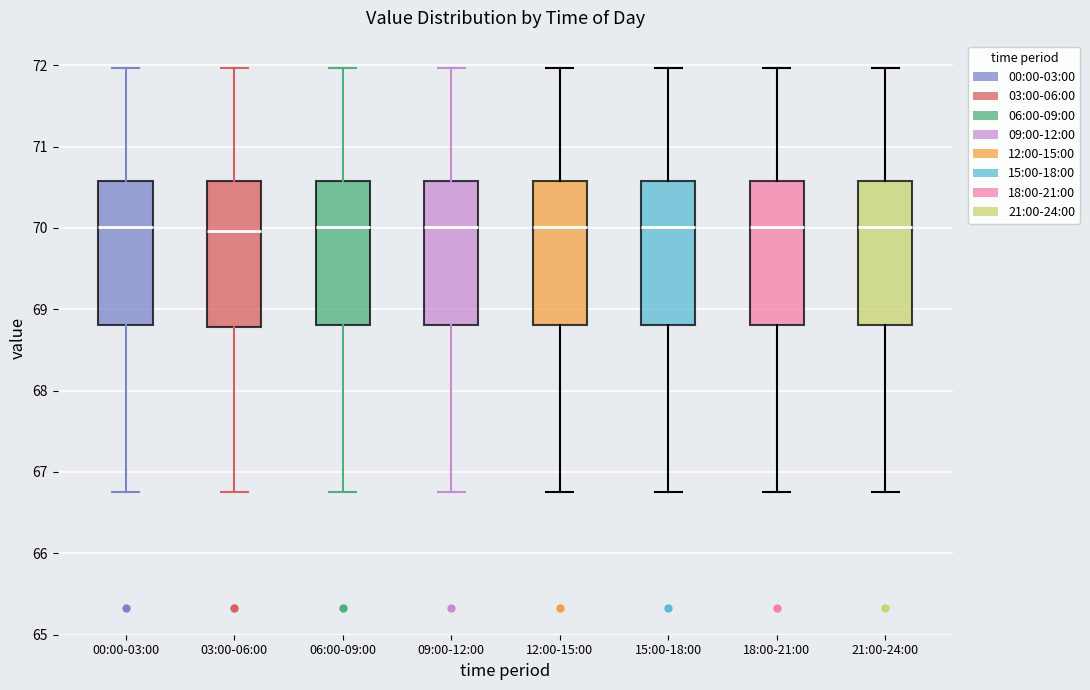

Reading left to right, transcribe this box plot: for each box, give where its median line is, the range the box spans, and where its two whiskers end, as read against the y-axis. The values are not printed on the chart, so give them approximately, as read against the axis.

00:00-03:00: median 70.0, box 68.8 to 70.6, whiskers 66.8 to 72.0
03:00-06:00: median 70.0, box 68.8 to 70.6, whiskers 66.8 to 72.0
06:00-09:00: median 70.0, box 68.8 to 70.6, whiskers 66.8 to 72.0
09:00-12:00: median 70.0, box 68.8 to 70.6, whiskers 66.8 to 72.0
12:00-15:00: median 70.0, box 68.8 to 70.6, whiskers 66.8 to 72.0
15:00-18:00: median 70.0, box 68.8 to 70.6, whiskers 66.8 to 72.0
18:00-21:00: median 70.0, box 68.8 to 70.6, whiskers 66.8 to 72.0
21:00-24:00: median 70.0, box 68.8 to 70.6, whiskers 66.8 to 72.0